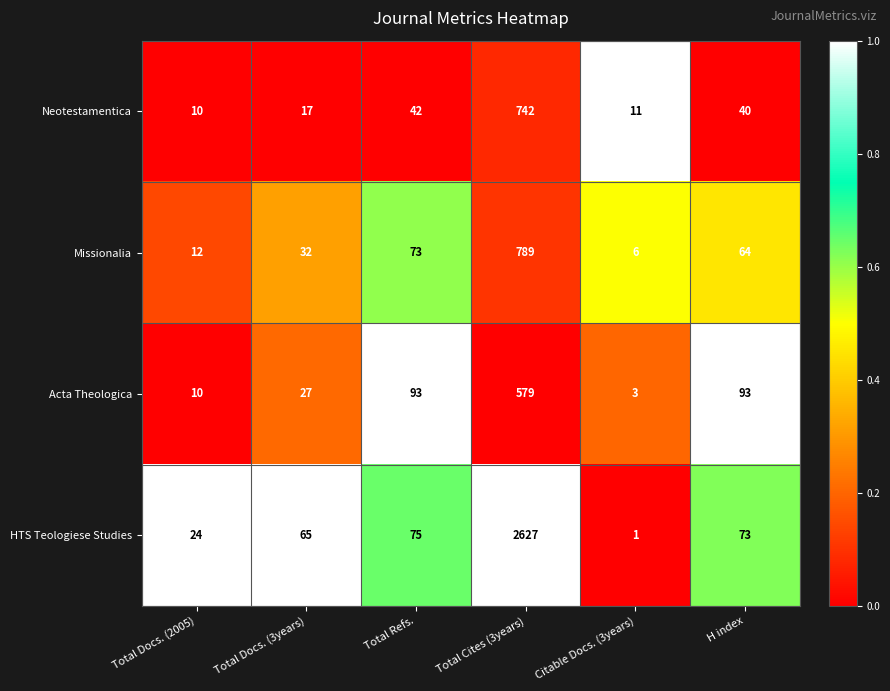

Which series changed the most between Total Docs. (3years) and Total Refs.?

Acta Theologica